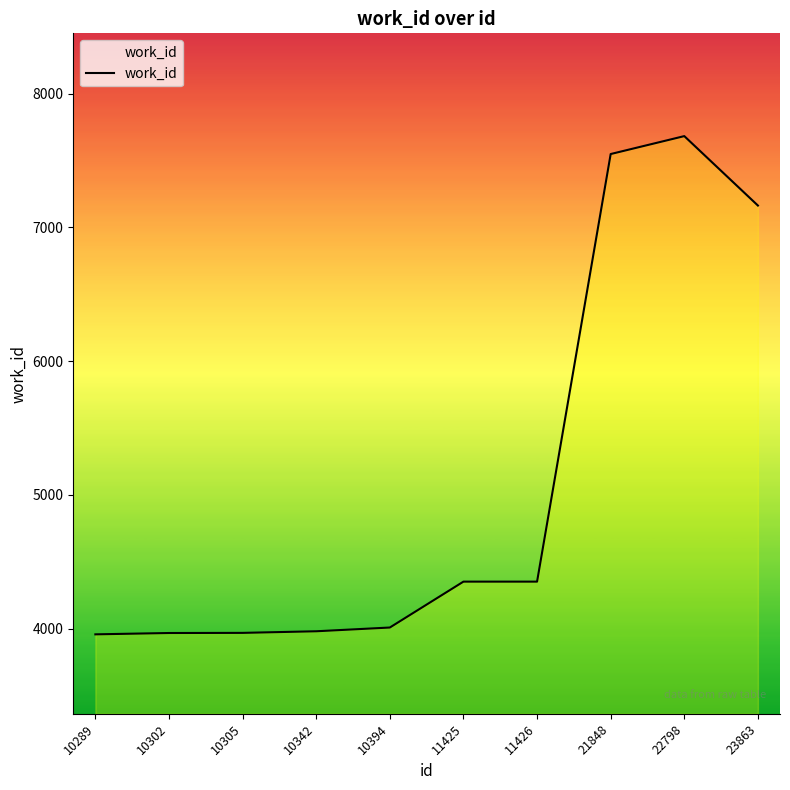

What is the difference between the values at 22798 and 10394?

3673